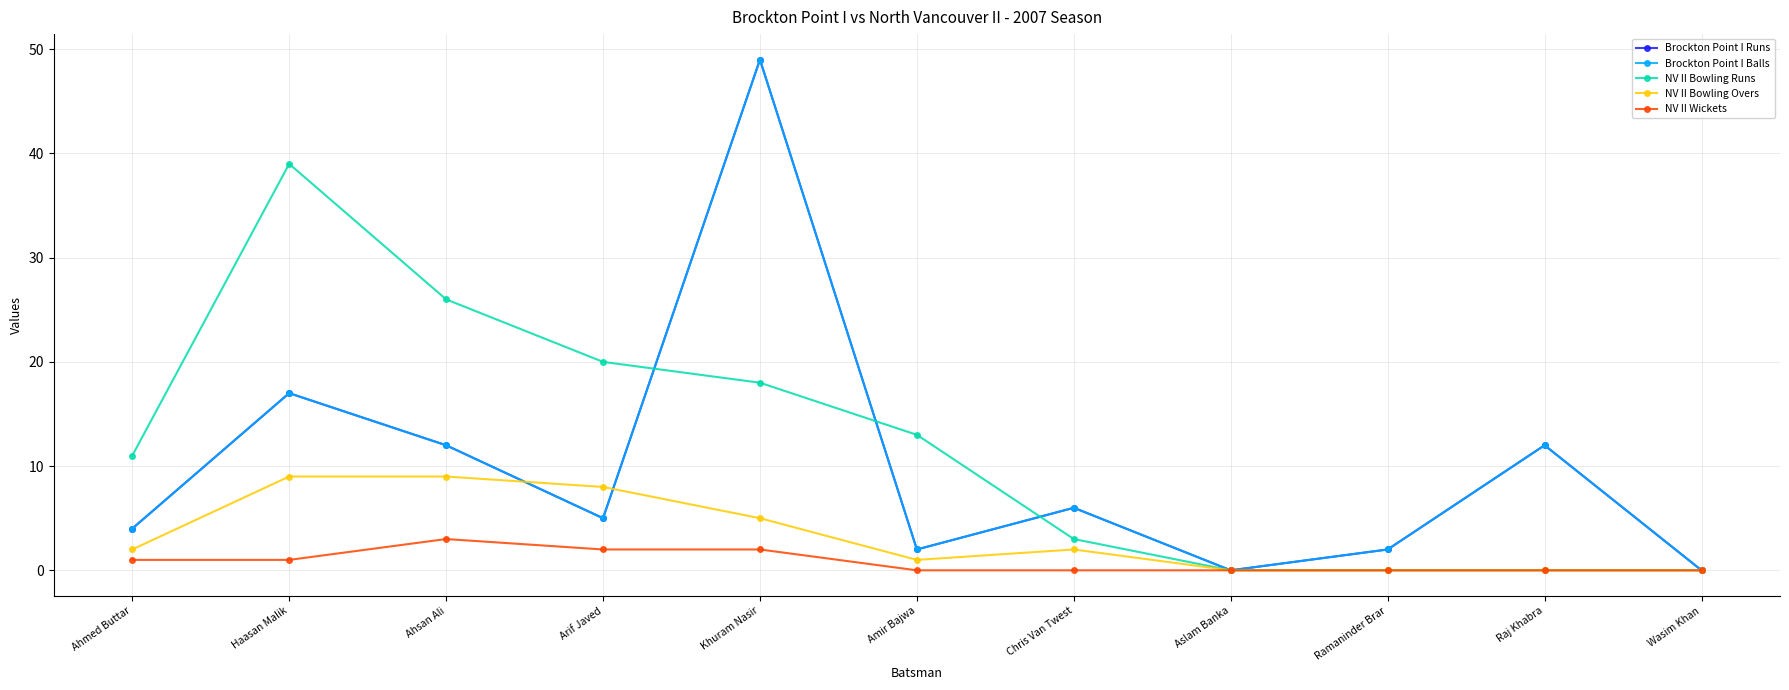

Where is the first local minimum for Brockton Point I Runs?

Arif Javed